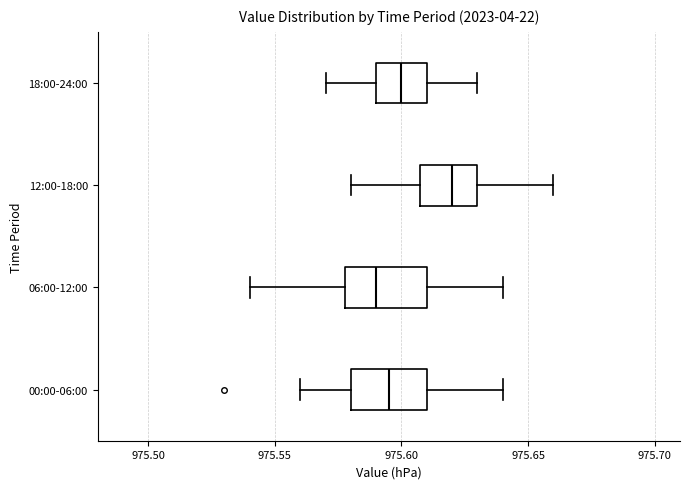

Reading bottom to top, read every box against the x-axis: the position of its median line, the range the box covers, and the ends of its whiskers. The values are not printed on the chart, so give them approximately, as read against the axis.

00:00-06:00: median 975.595, box 975.580 to 975.610, whiskers 975.560 to 975.640
06:00-12:00: median 975.590, box 975.580 to 975.610, whiskers 975.540 to 975.640
12:00-18:00: median 975.620, box 975.610 to 975.630, whiskers 975.580 to 975.660
18:00-24:00: median 975.600, box 975.590 to 975.610, whiskers 975.570 to 975.630